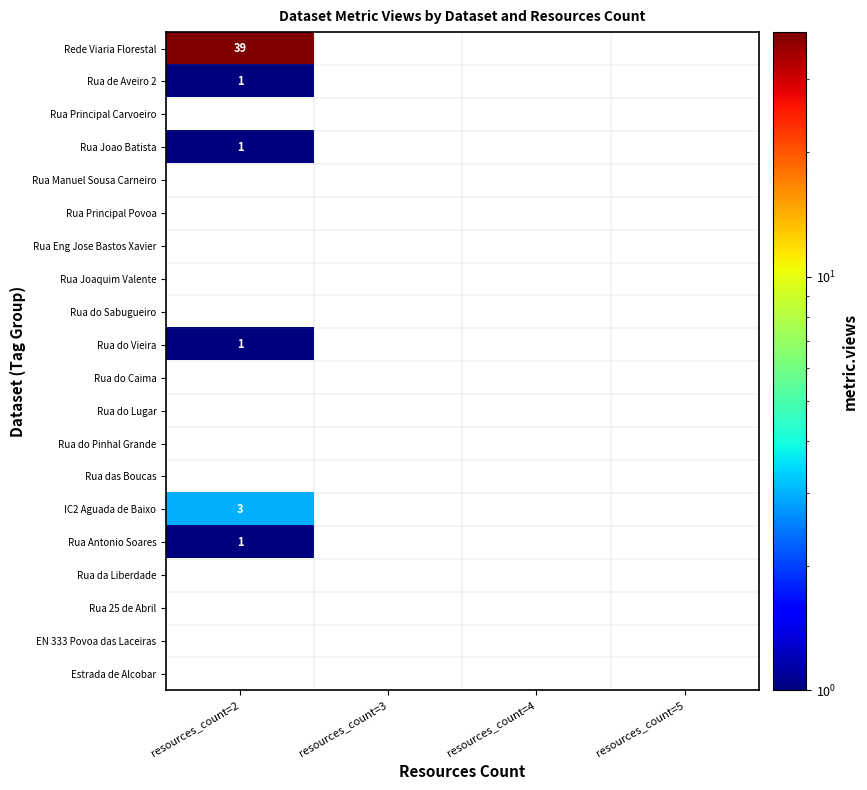

True or false: Rua de Aveiro 2 has a value of 1 at resources_count=2.

True